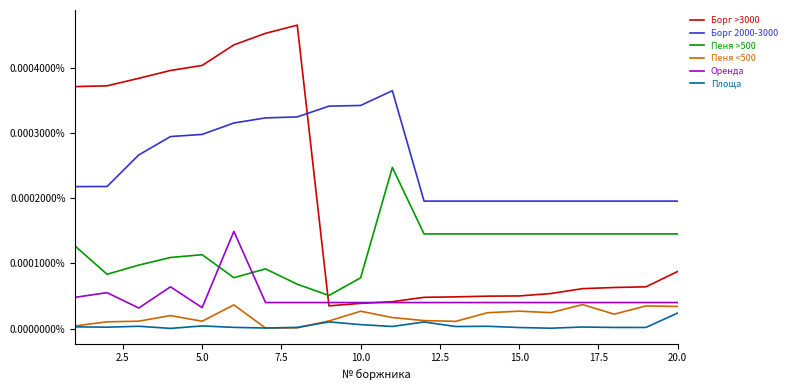

Which series has the widest spread of values?

Борг >3000